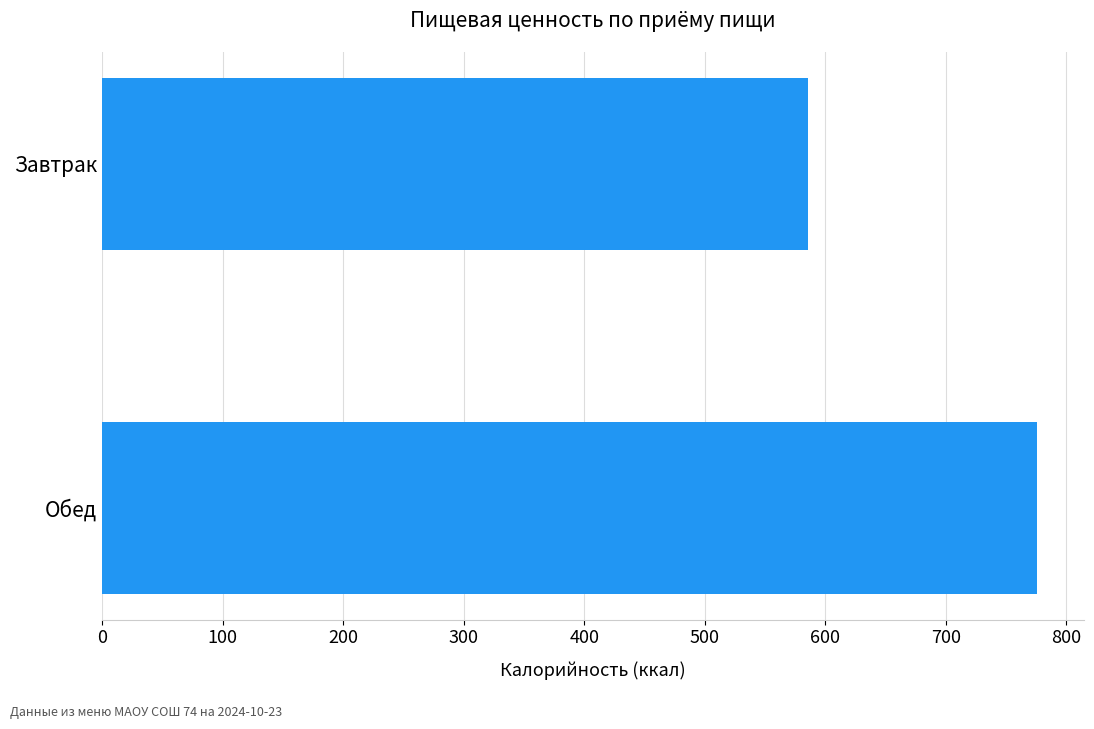

How many data points are above 775?

1